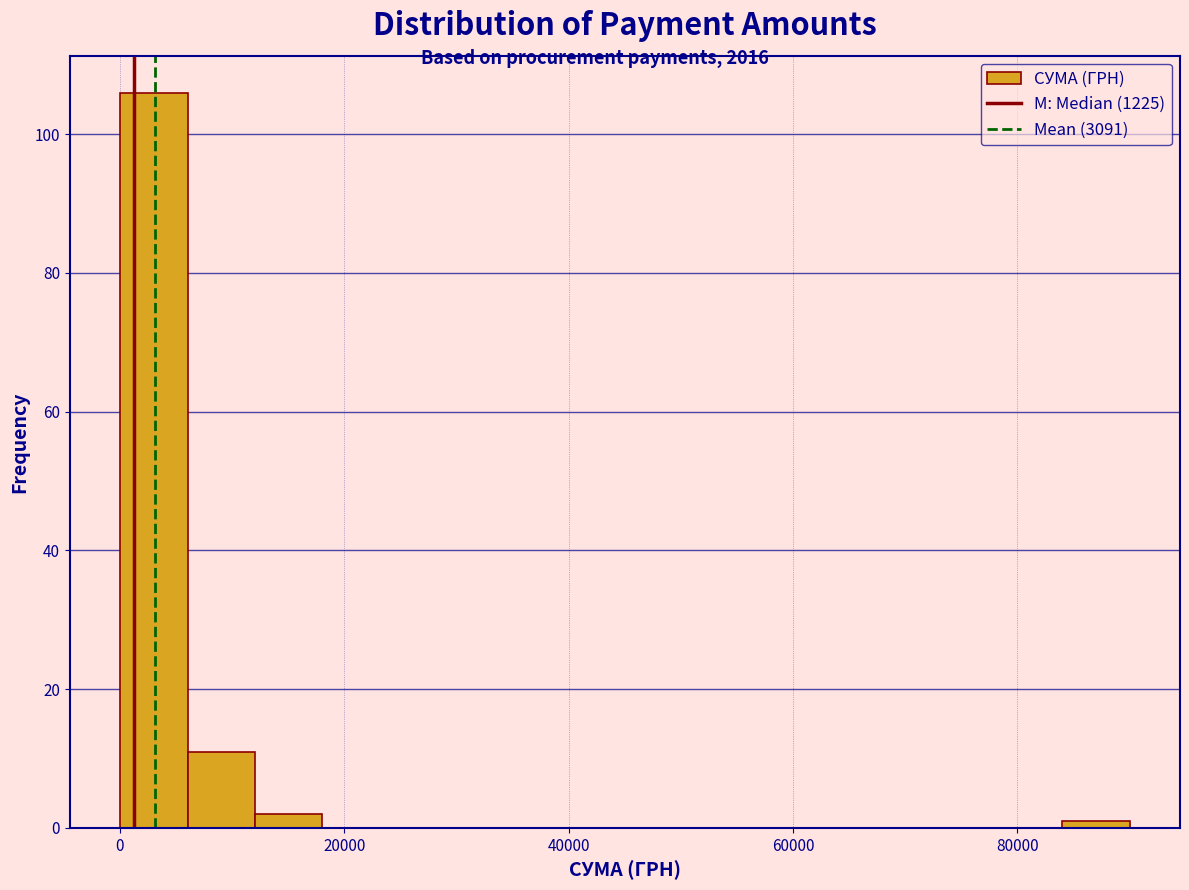

Read against the x-axis, roughly where is the centre of the tallest bar?

4000